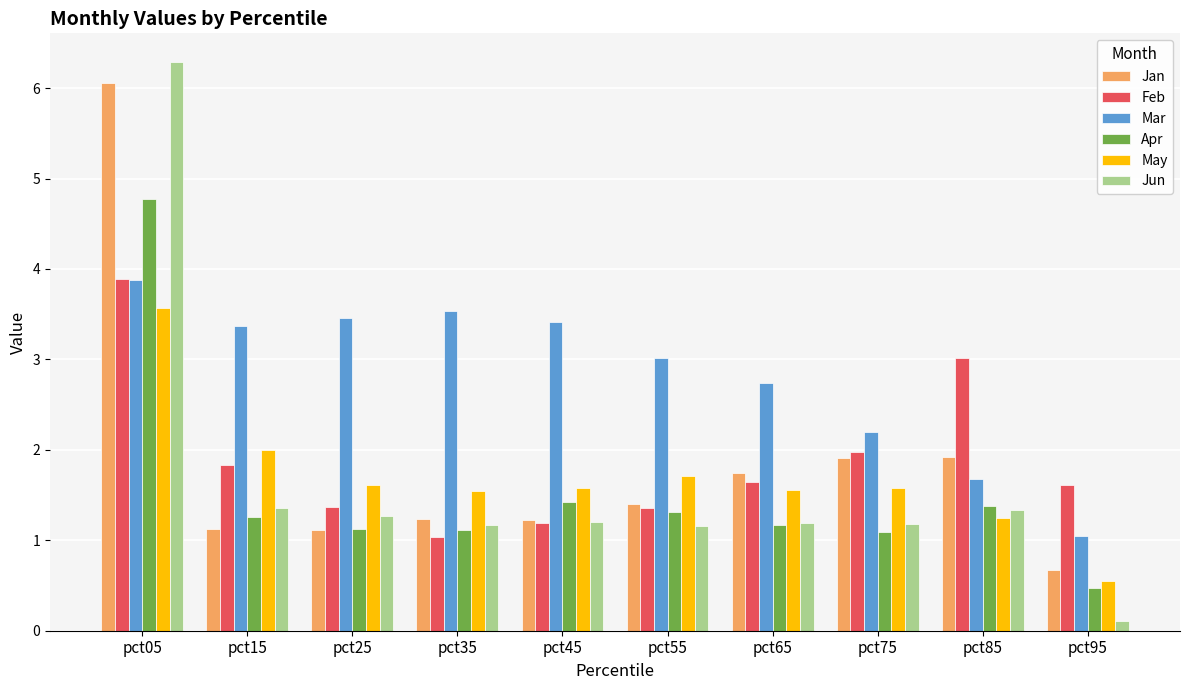

What is the difference between the Feb values at pct95 and pct85?

1.4